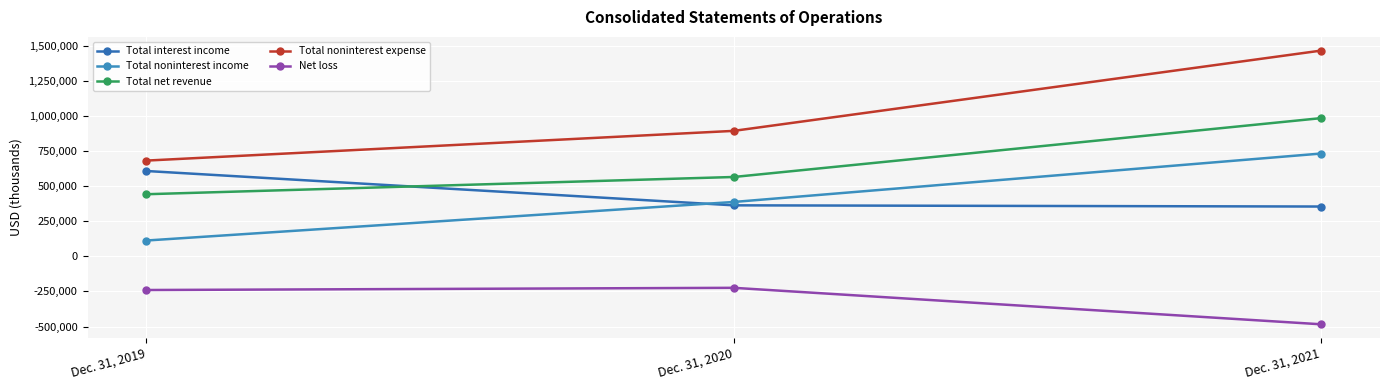

The value of Total net revenue at Dec. 31, 2021 is 386593. True or false?

False